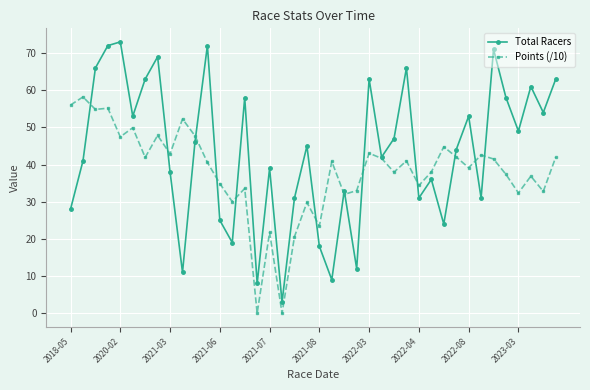

In Total Racers, how many points are lower than both neighbors (excluding endpoints)?

13